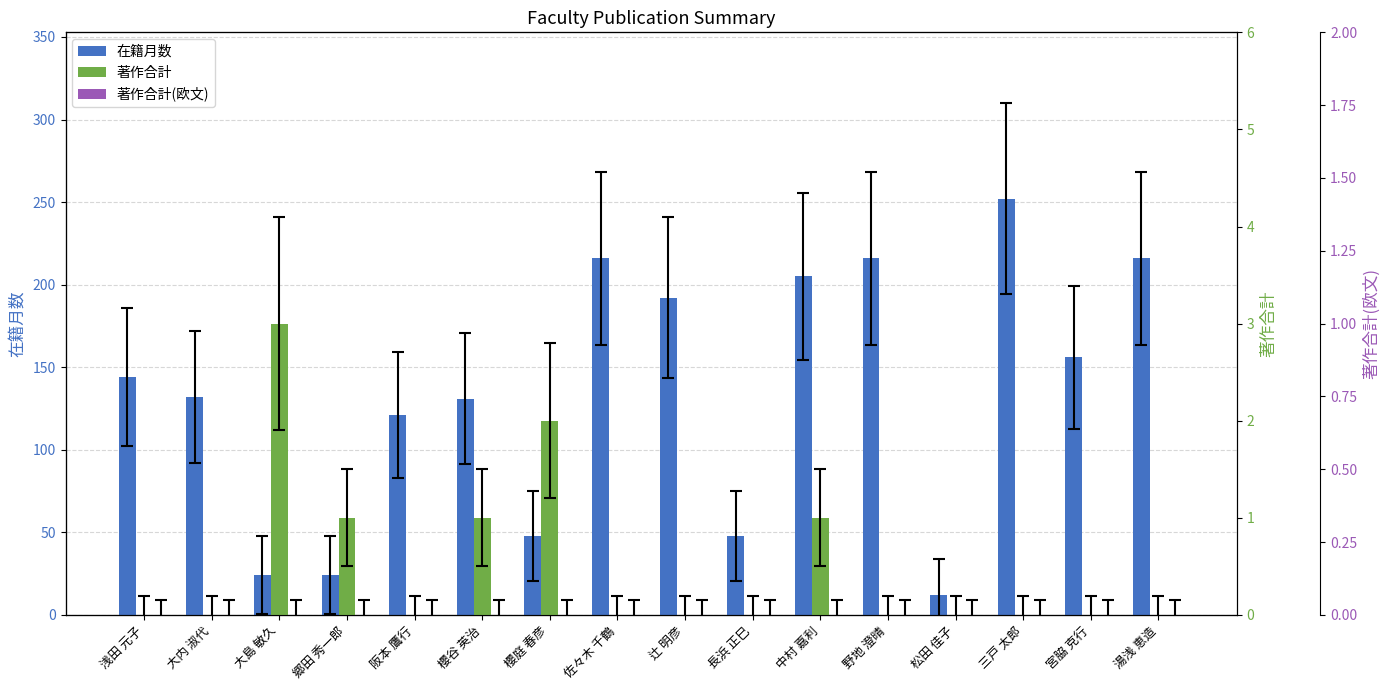

What is the difference between the 在籍月数 values at 湯浅 恵造 and 浅田 元子?

72